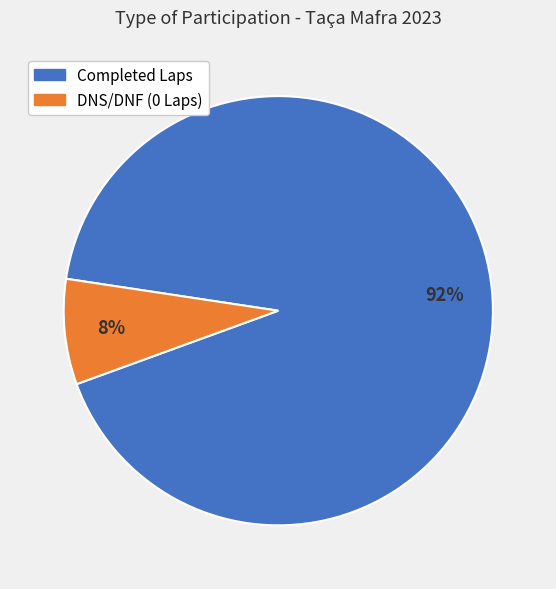

Is there any slice that represents more than half of the pie?

Yes